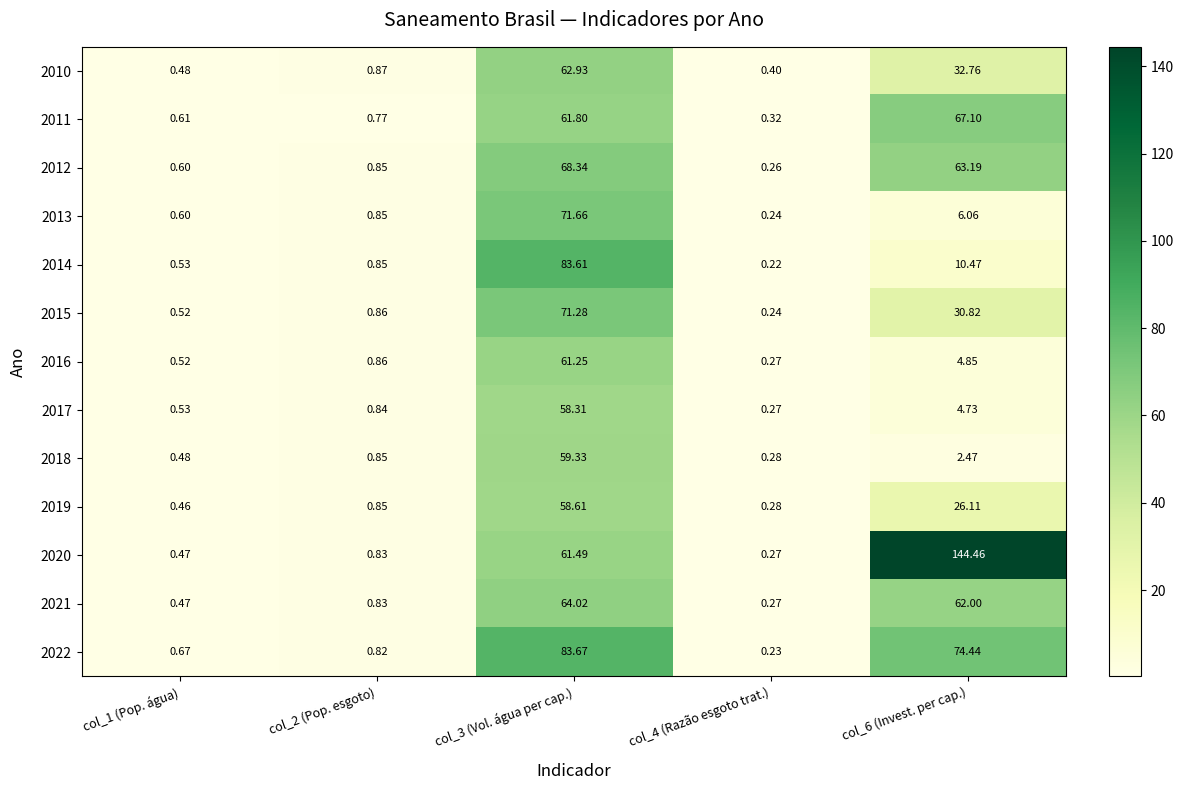

Is the value of 2017 at col_1 (Pop. água) greater than the value of 2010 at col_2 (Pop. esgoto)?

No